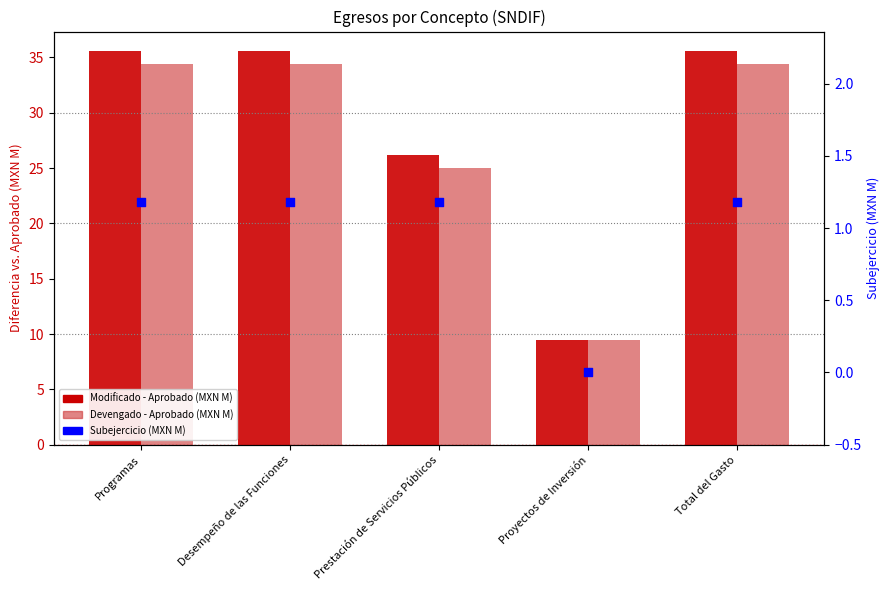

Which series has the largest total across all categories?

Modificado - Aprobado (MXN M)